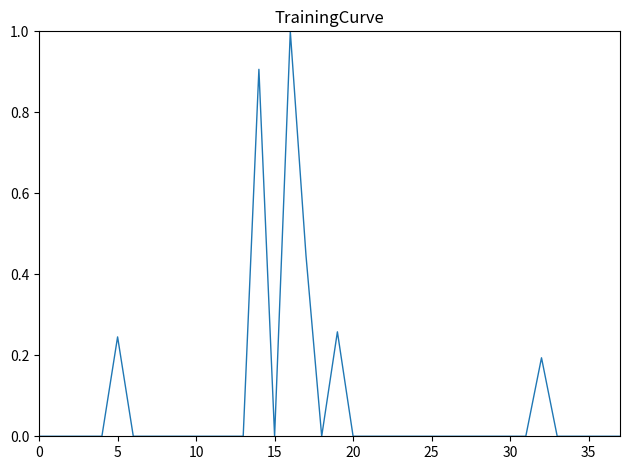

What is the greatest value displayed?

1.0